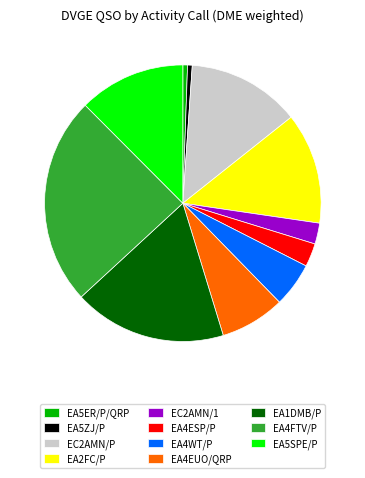

Is there a majority slice in this chart?

No